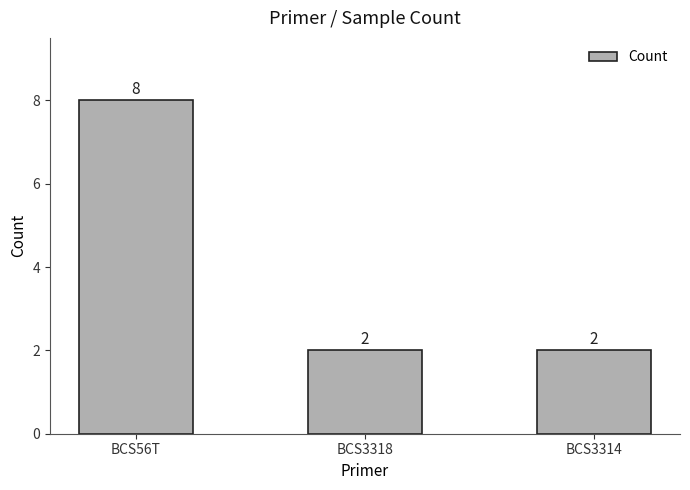

What is the value of the 3rd bar from the left?

2